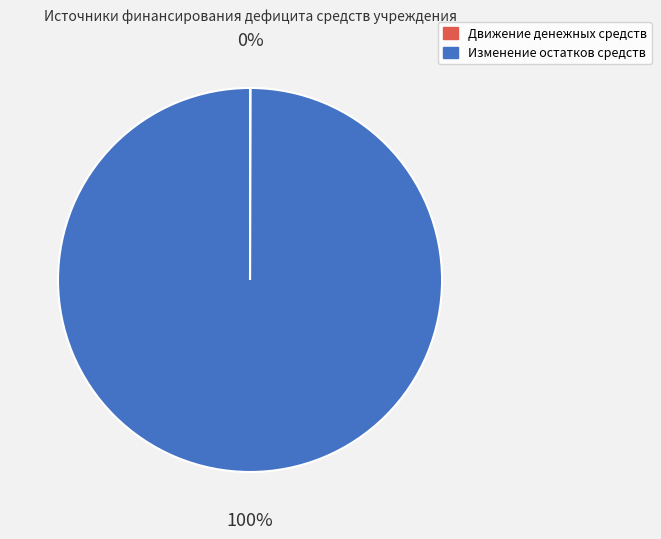

To the nearest percent, what is the difference between the largest and smallest slice percentages?

100%